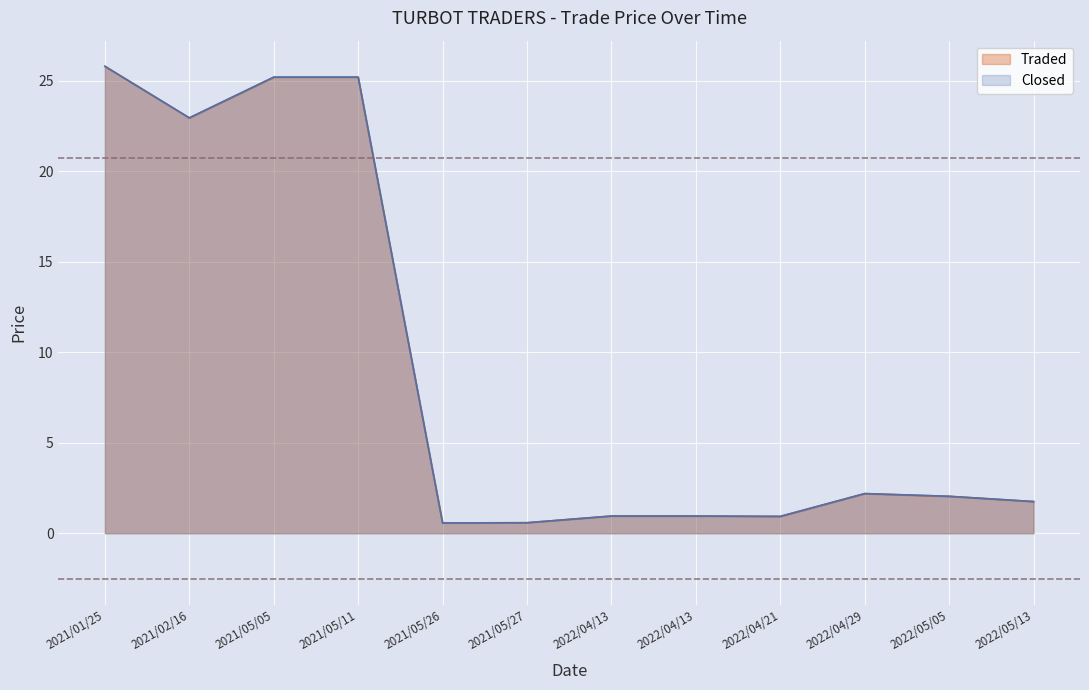

List the labels in order of Closed value, smallest first.

2021/05/26, 2021/05/27, 2022/04/21, 2022/04/13, 2022/04/13, 2022/05/13, 2022/05/05, 2022/04/29, 2021/02/16, 2021/05/05, 2021/05/11, 2021/01/25